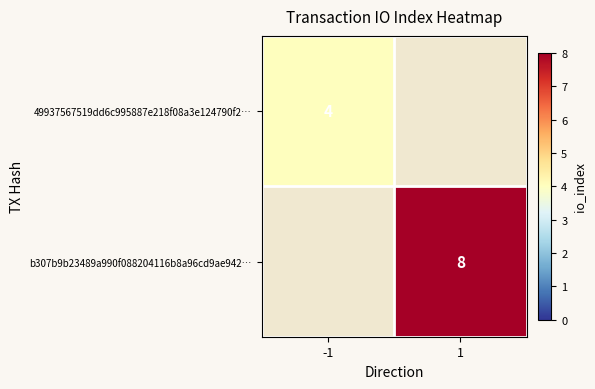

The b307b9b23489a990f088204116b8a96cd9ae942… series shows 11 at 1. True or false?

False